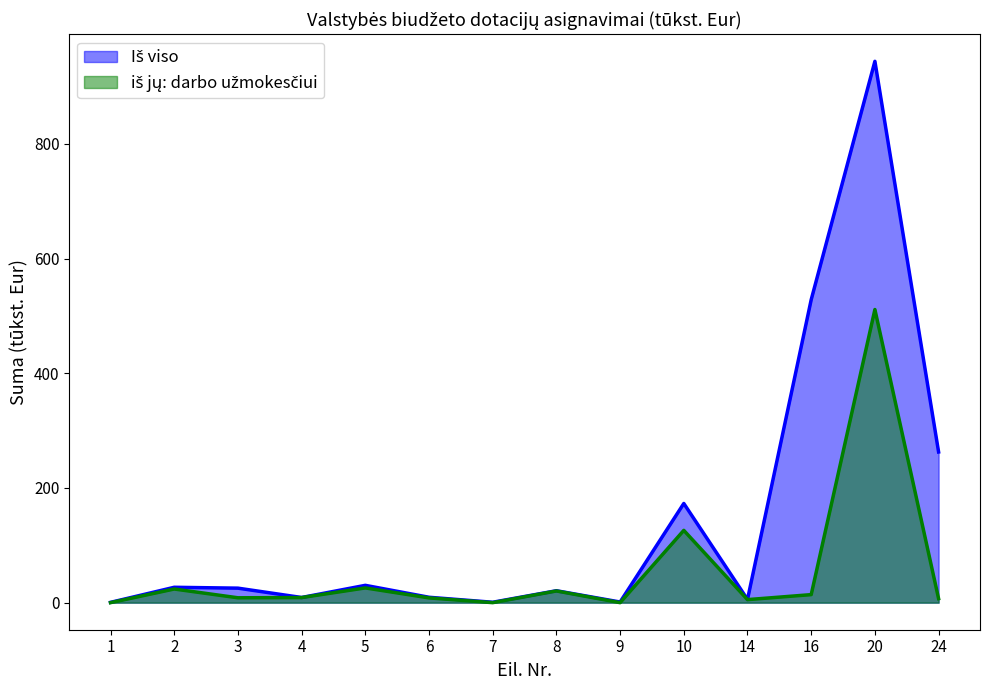

The value of Iš viso at 4 is 9.0. True or false?

True